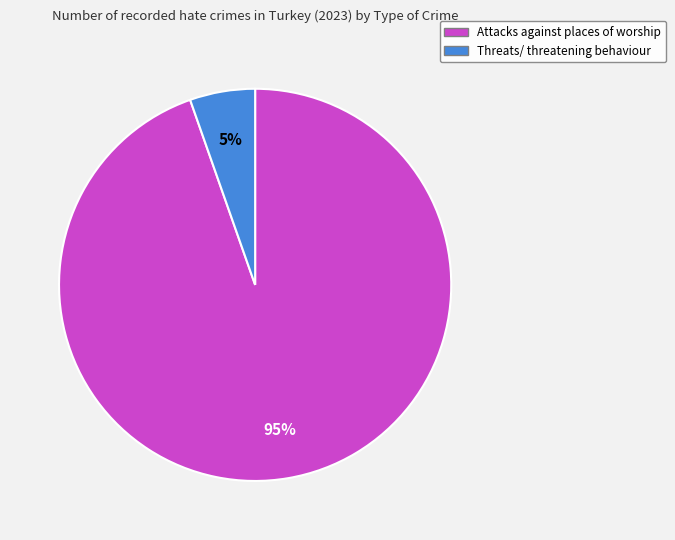

To the nearest percent, what is the combined percentage of Threats/ threatening behaviour and Attacks against places of worship?

100%